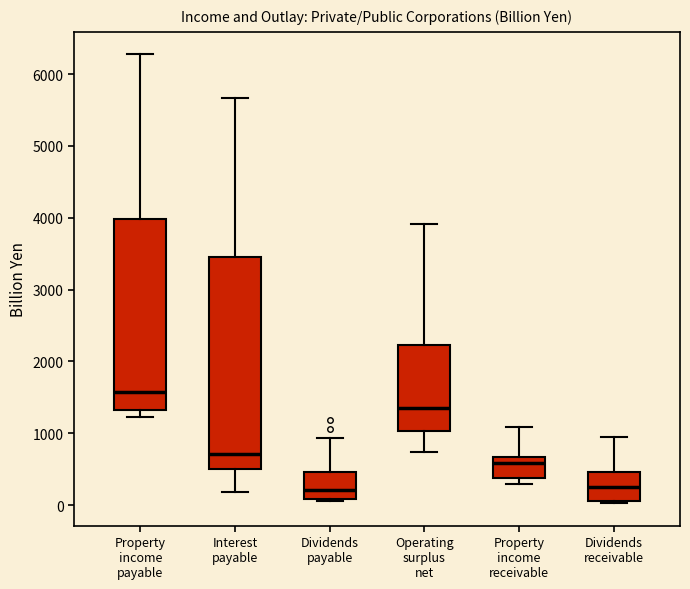

Where is the upper edge of the box for Dividends receivable on the y-axis? The values are not printed on the chart, so give them approximately, as read against the axis.

500